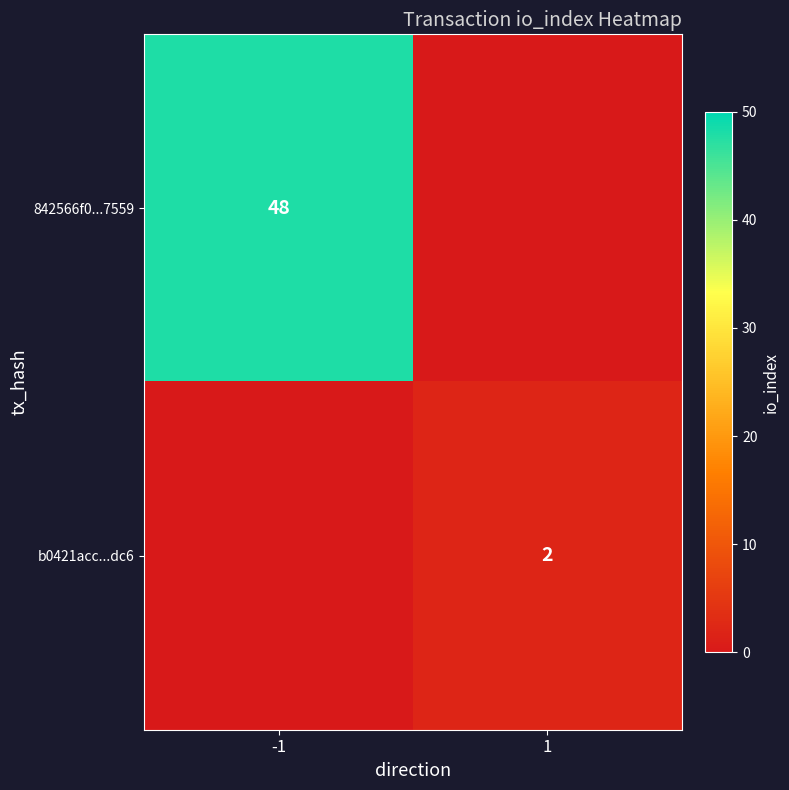

The 842566f0...7559 series shows 48 at -1. True or false?

True